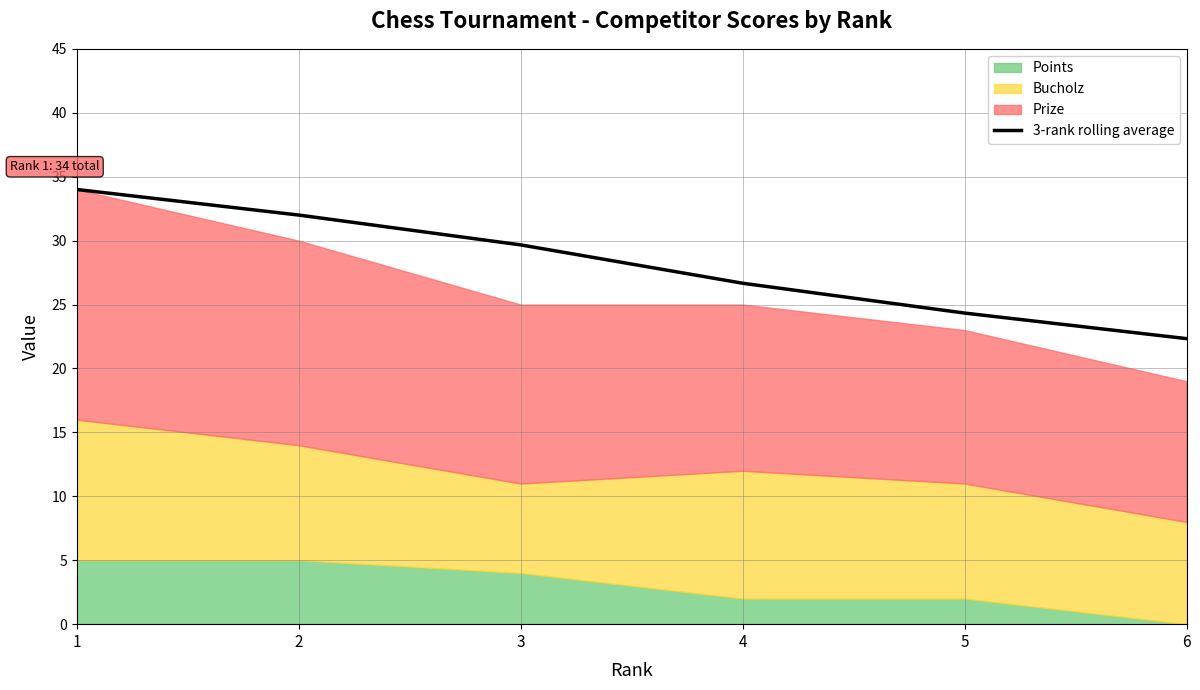

What is the difference between the second highest and second lowest values?

7.7